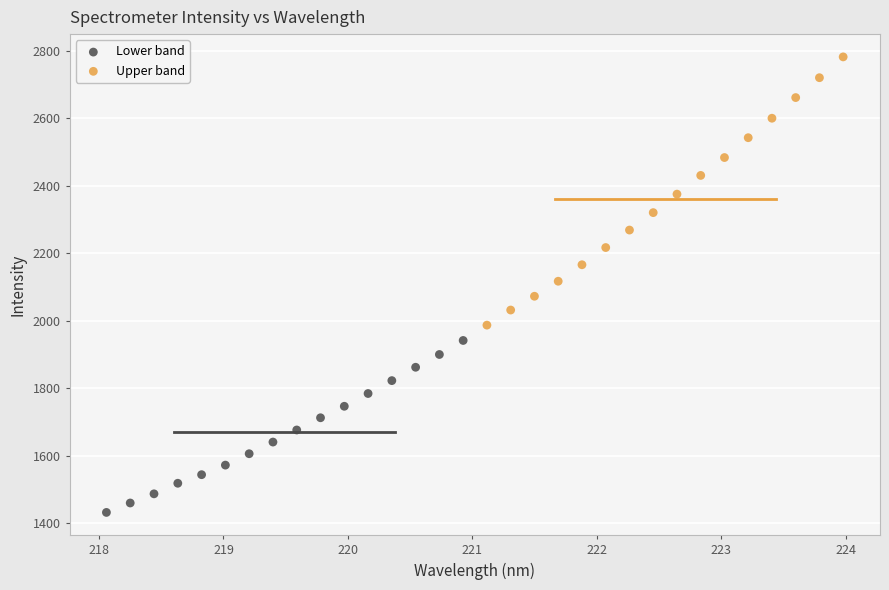

What are all the series names shown in the legend?

Lower band, Upper band